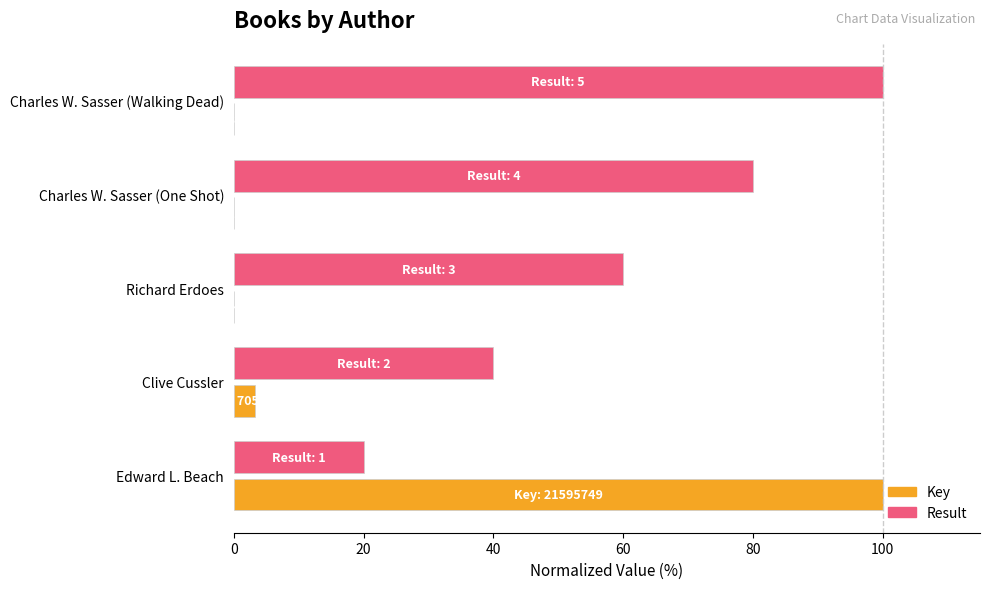

How many data points does each series have?

5